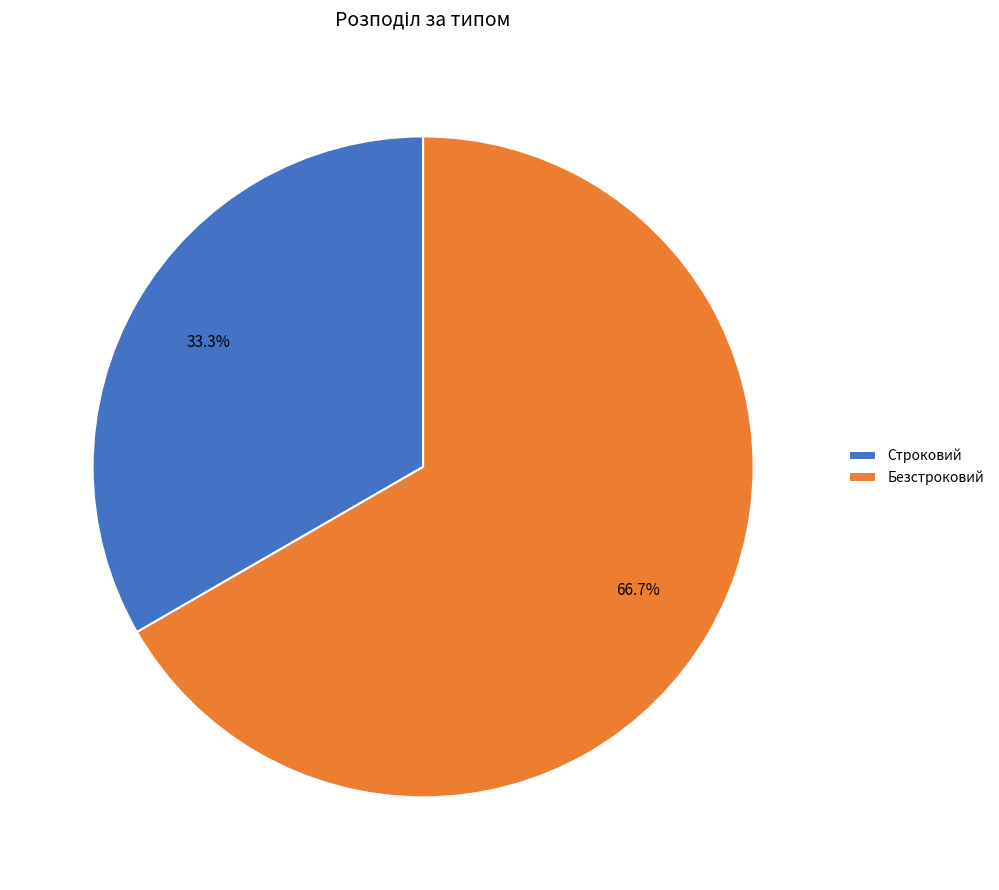

Rank the categories by value from highest to lowest.

Безстроковий, Строковий